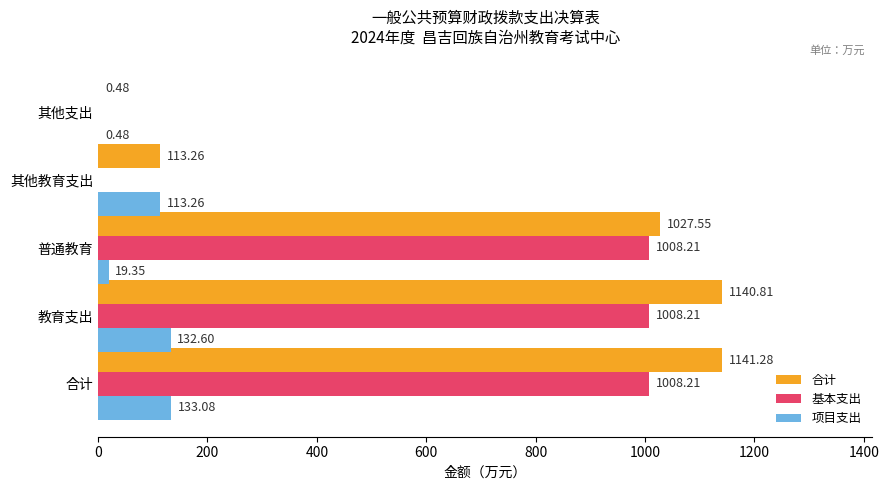

How many series are shown in this chart?

3